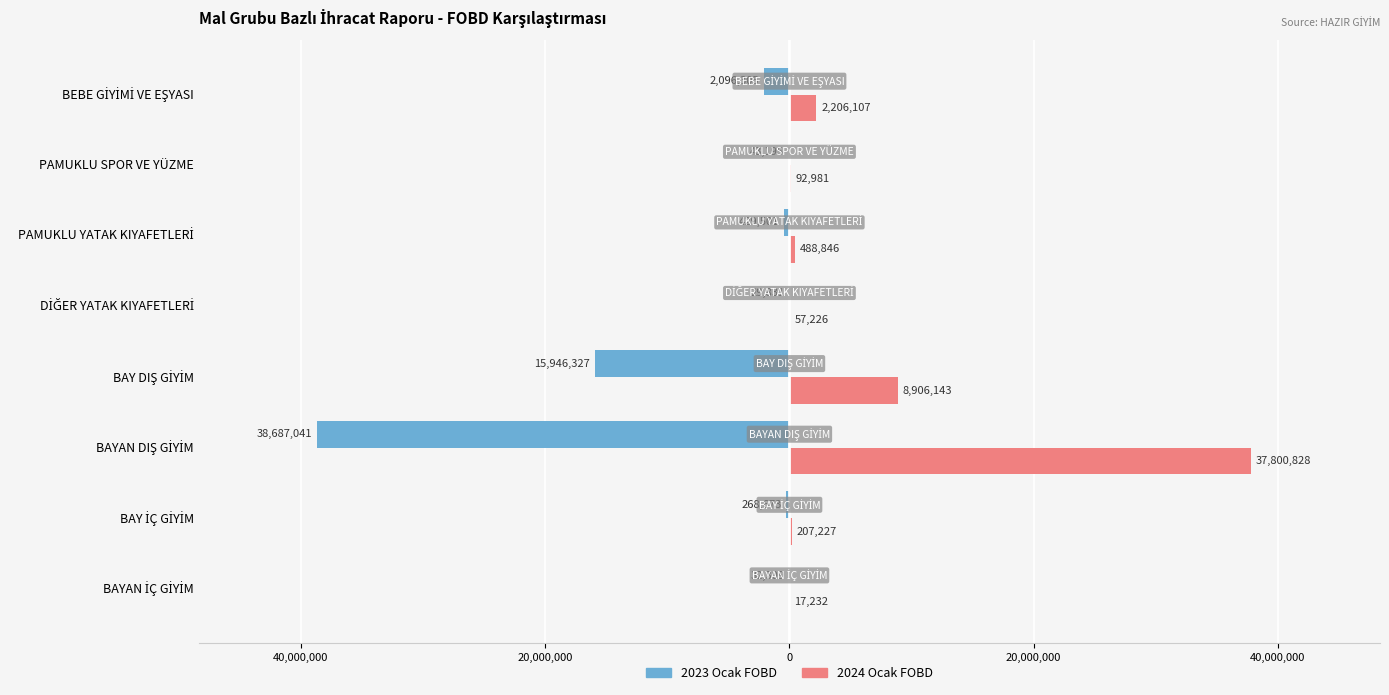

Reading right to left, what are all the values shown in this chart?

2023 Ocak FOBD: -2096304.9	-43194.9	-429501.2	-29831.2	-15946327.1	-38687040.7	-268673.4	-32309.0
2024 Ocak FOBD: 2206106.7	92981.3	488845.5	57225.9	8906143.5	37800828.2	207226.7	17232.3